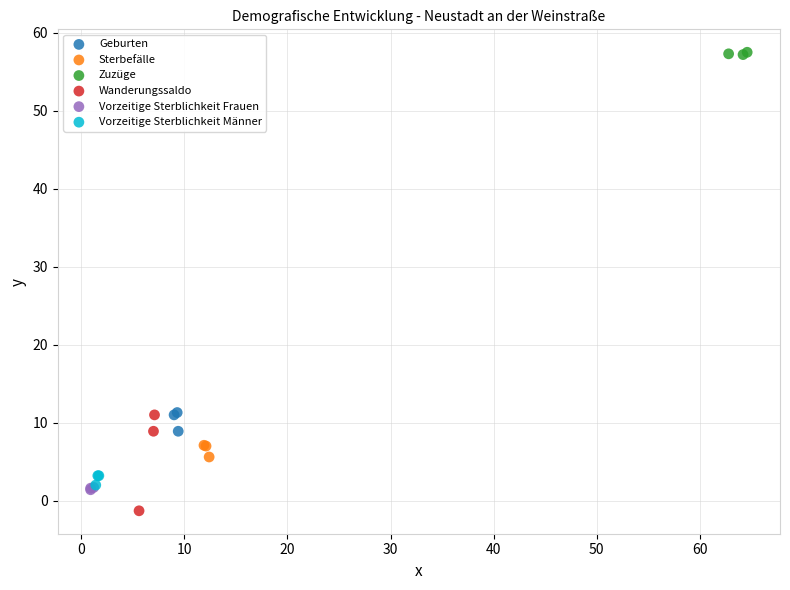

What are all the series names shown in the legend?

Geburten, Sterbefälle, Zuzüge, Wanderungssaldo, Vorzeitige Sterblichkeit Frauen, Vorzeitige Sterblichkeit Männer